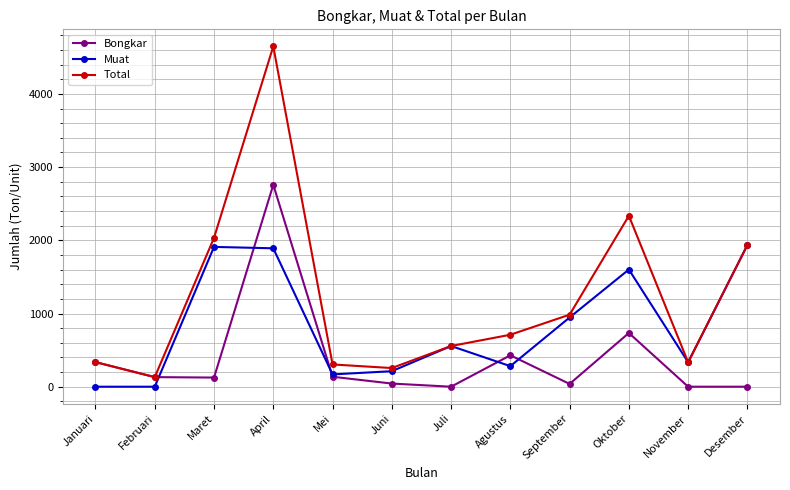

What is the sum of the Bongkar values at Februari and Mei?

267